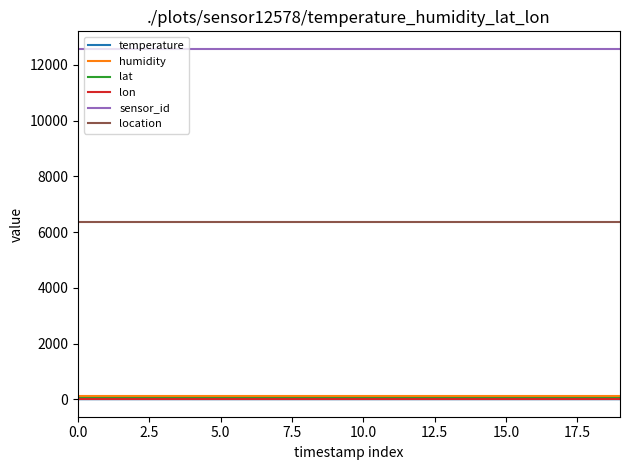

What is the highest value of the humidity series?

99.9